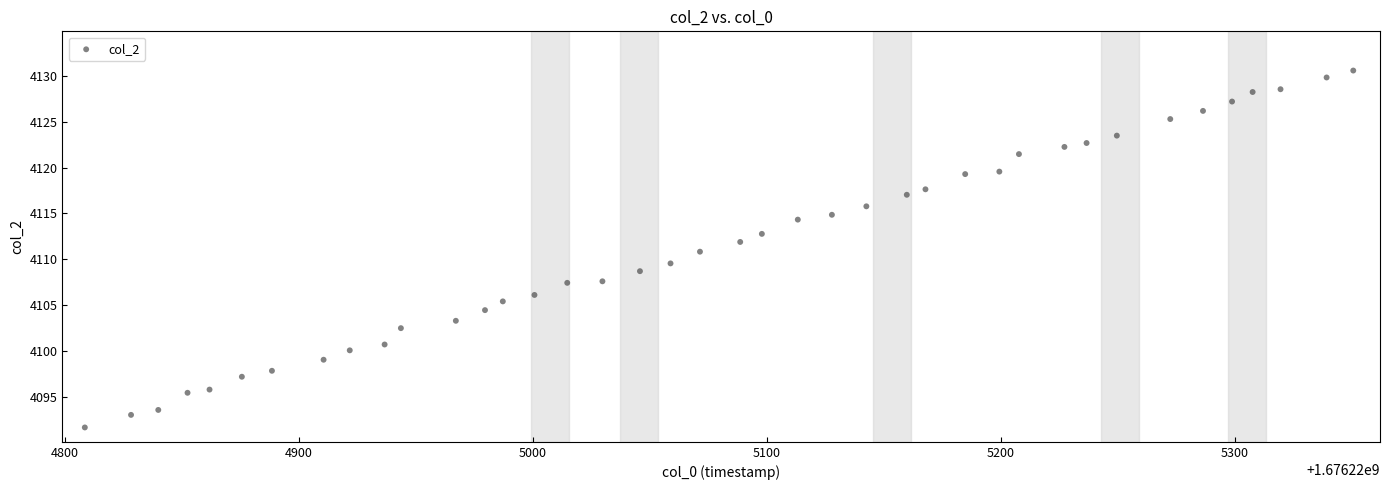

What is the range of X values (max minus min)?

542.1